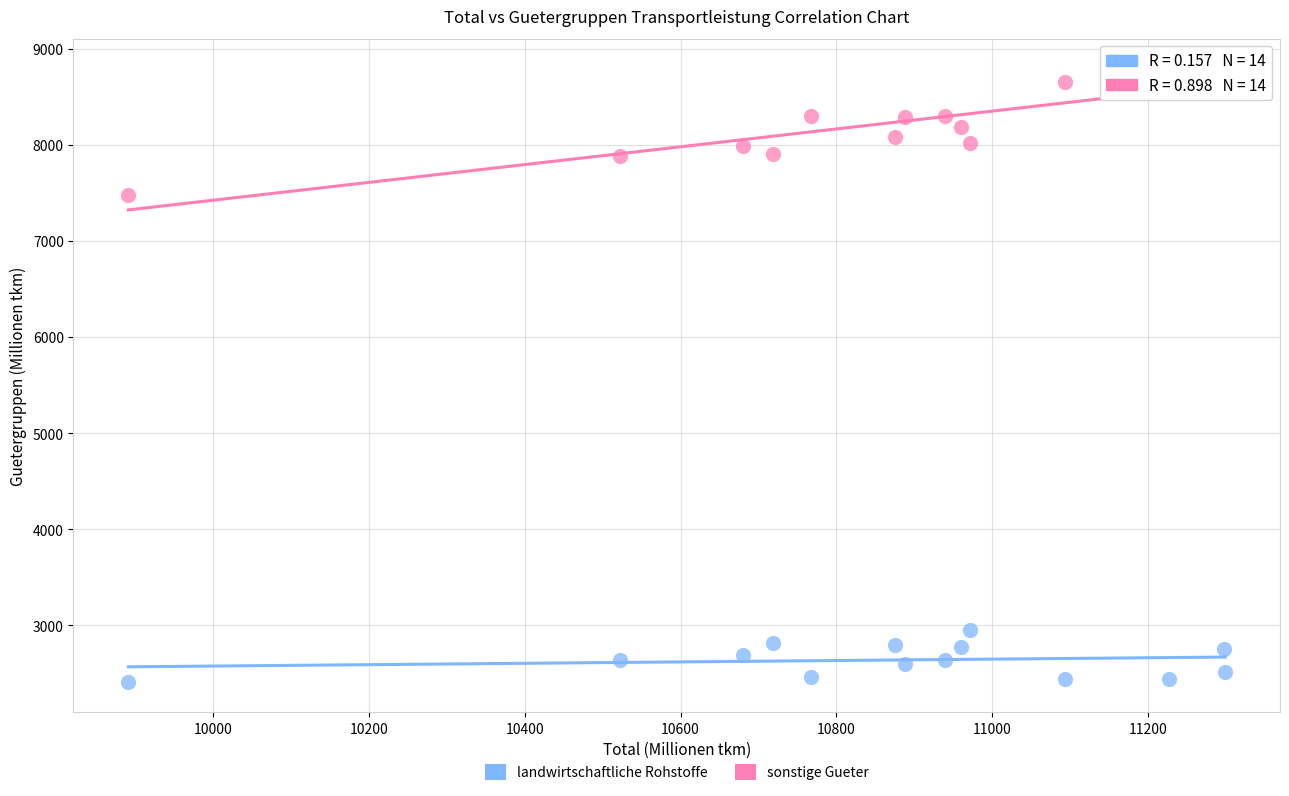

Across all data points, what is the range of Y values (max minus min)?

6373.7